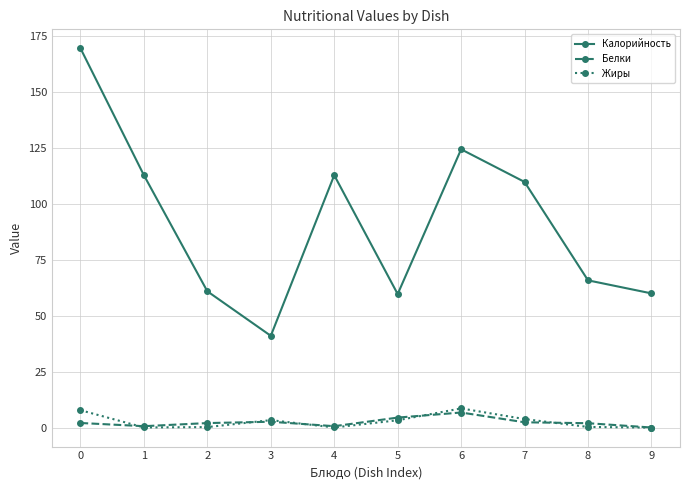

Which series has the largest total across all categories?

Калорийность